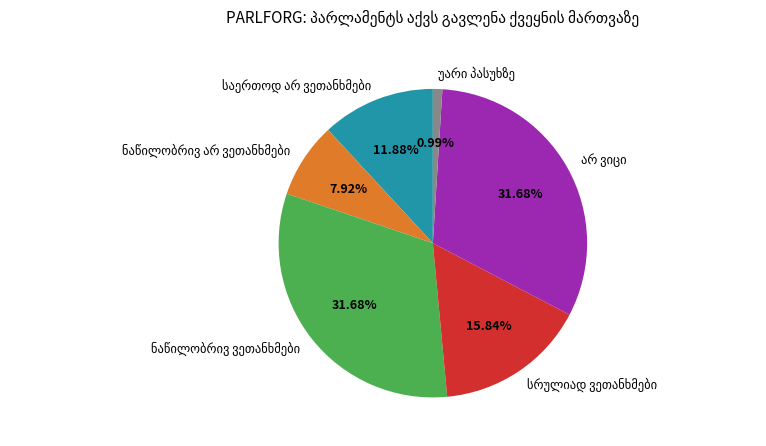

Is there a majority slice in this chart?

No